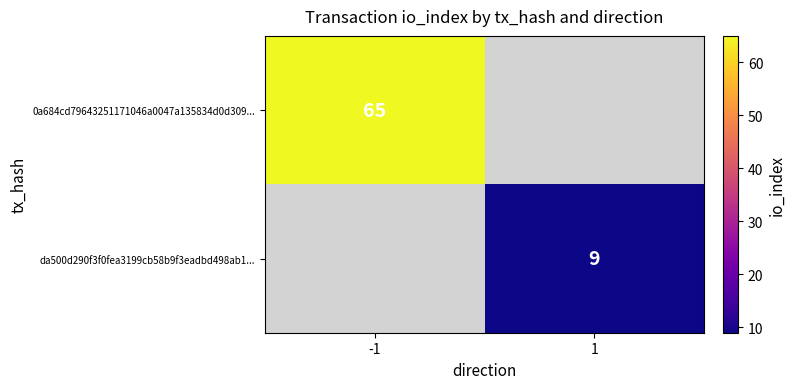

The value of 0a684cd79643251171046a0047a135834d0d309... at -1 is 65. True or false?

True